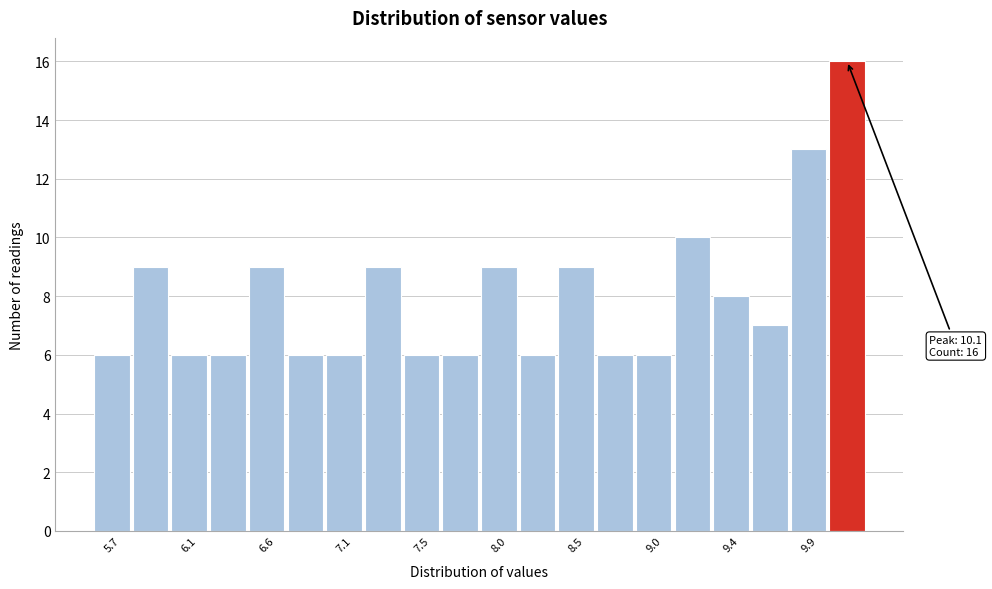

Over which range of the x-axis is the bar tallest?

10.015 to 10.250